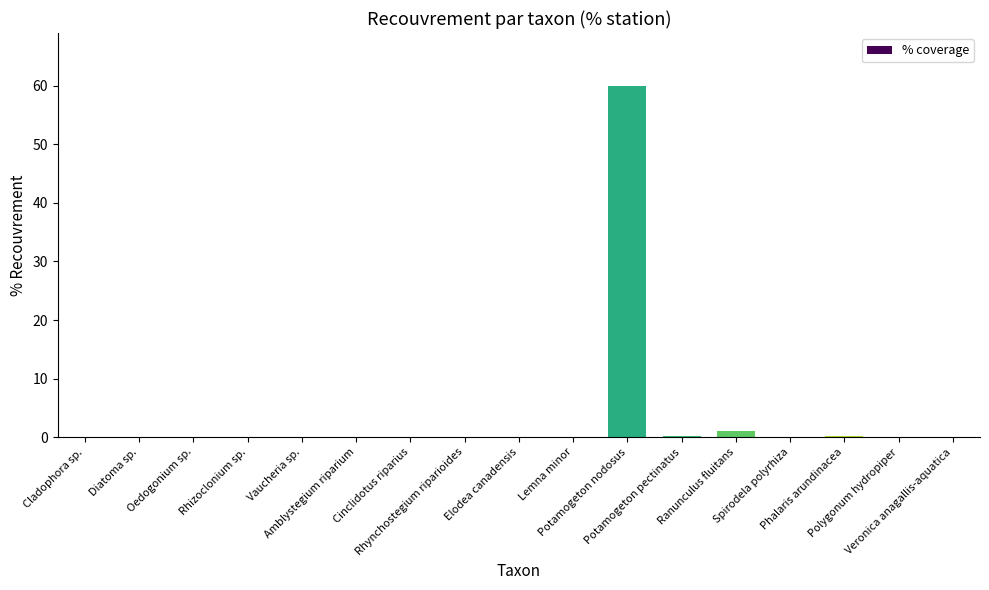

Does the chart contain stacked bars?

No